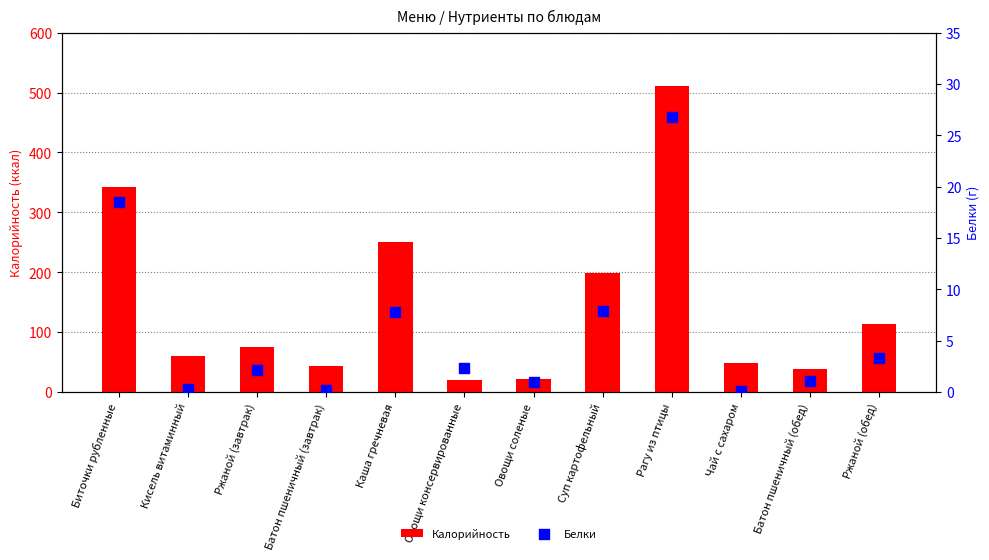

Which series reaches the maximum Y coordinate?

Калорийность